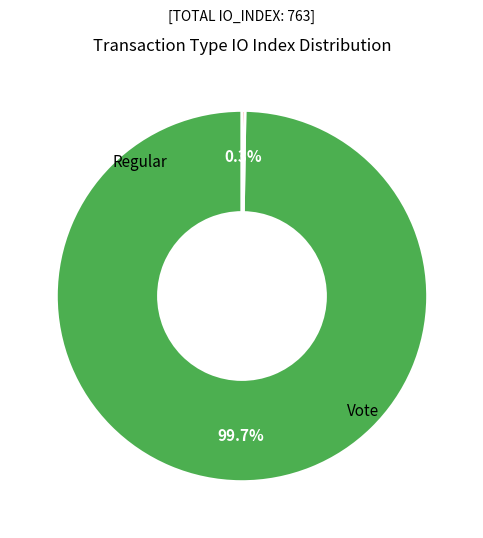

Count the number of slices in the pie.

2